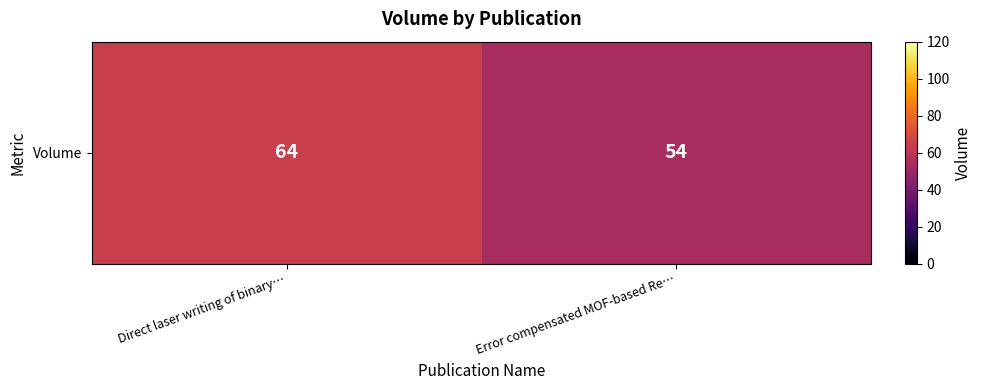

Reading left to right, what are all the values shown in this chart?

Direct laser writing of binary…=64	Error compensated MOF-based Re…=54